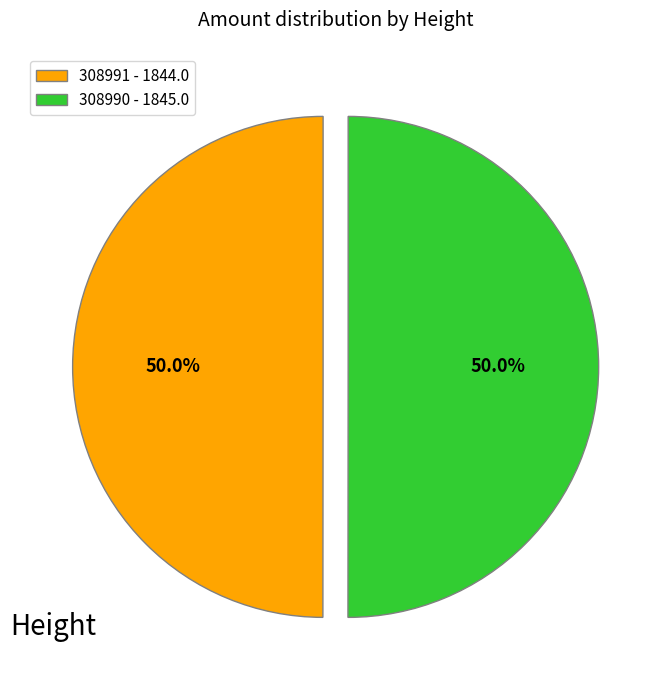

Approximately how many times larger is the value at 308990 compared to 308991?

1.0